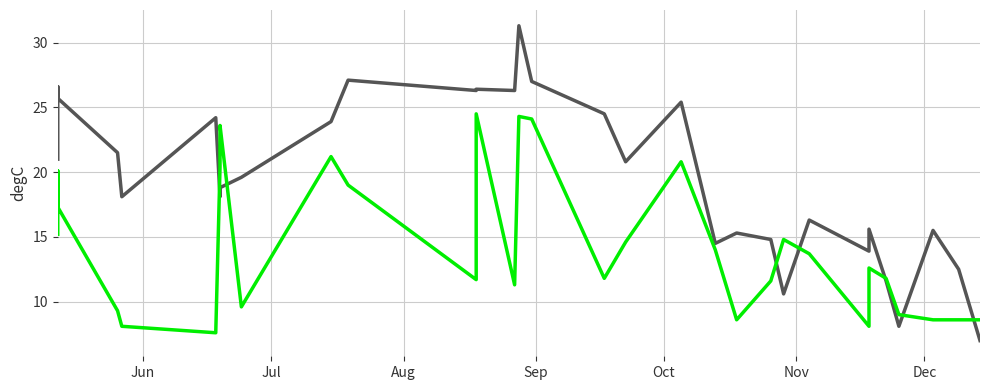

In Sediment temperature (℃), how many points are higher than both neighbors (excluding endpoints)?

8